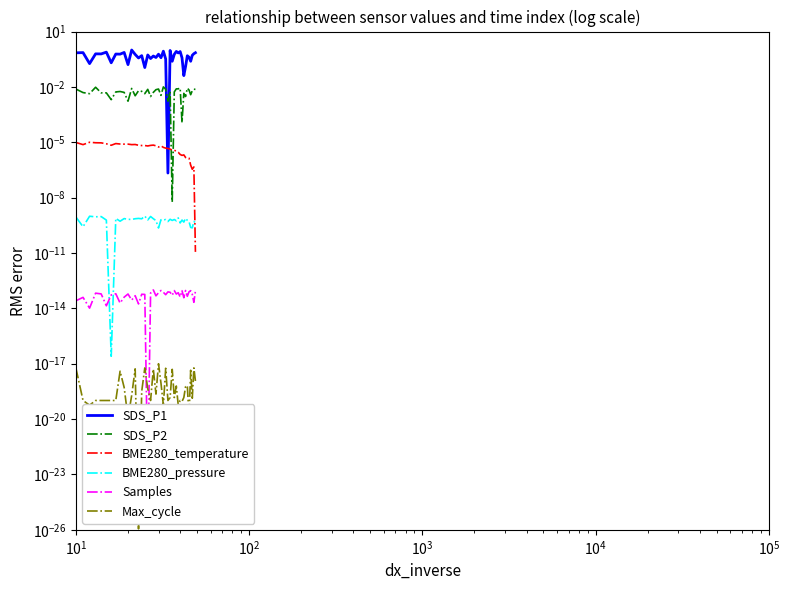

Rank the series by their maximum value, from lowest to highest.

Max_cycle, Samples, BME280_pressure, BME280_temperature, SDS_P2, SDS_P1